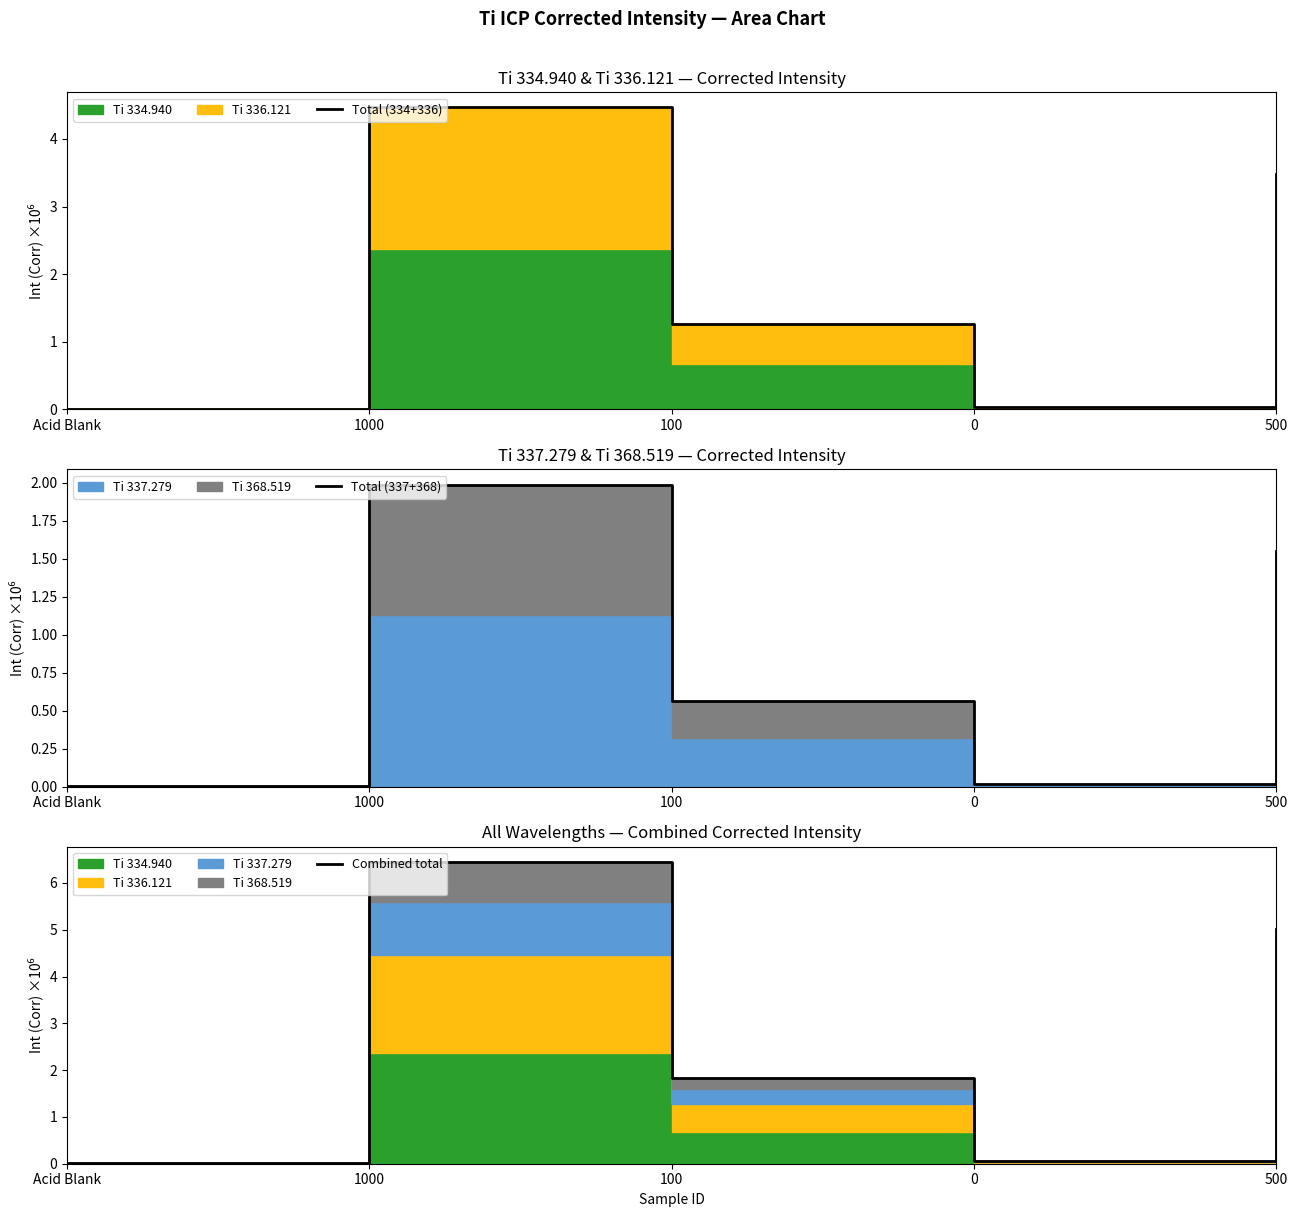

What is the sum of the Total (337+368) values at 500 and 1000?

3.5